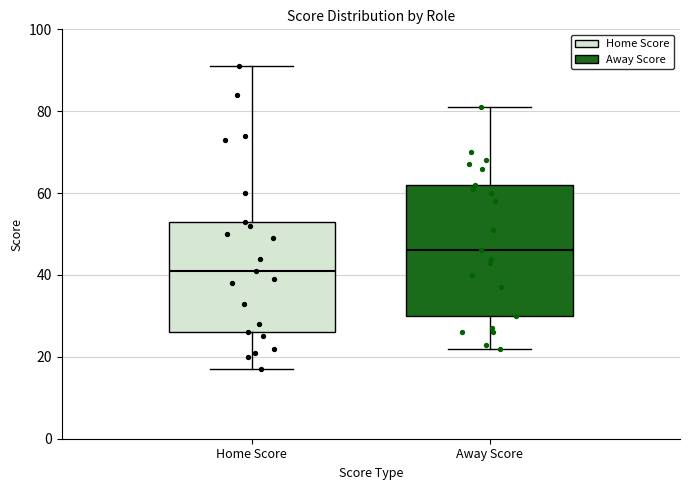

Where is the upper edge of the box for Away Score on the y-axis? The values are not printed on the chart, so give them approximately, as read against the axis.

62